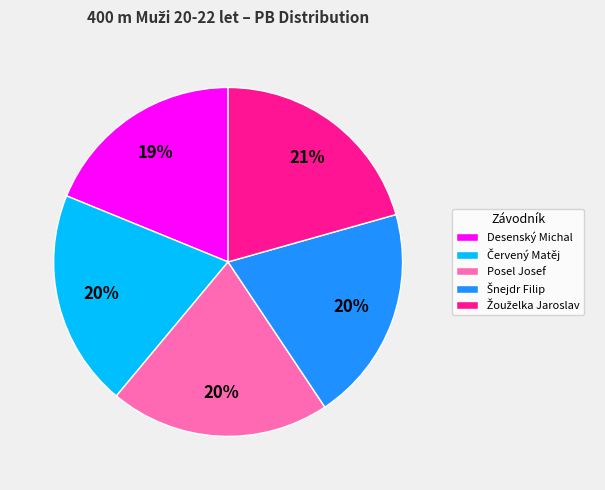

Approximately how many times larger is the value at Posel Josef compared to Desenský Michal?

1.1